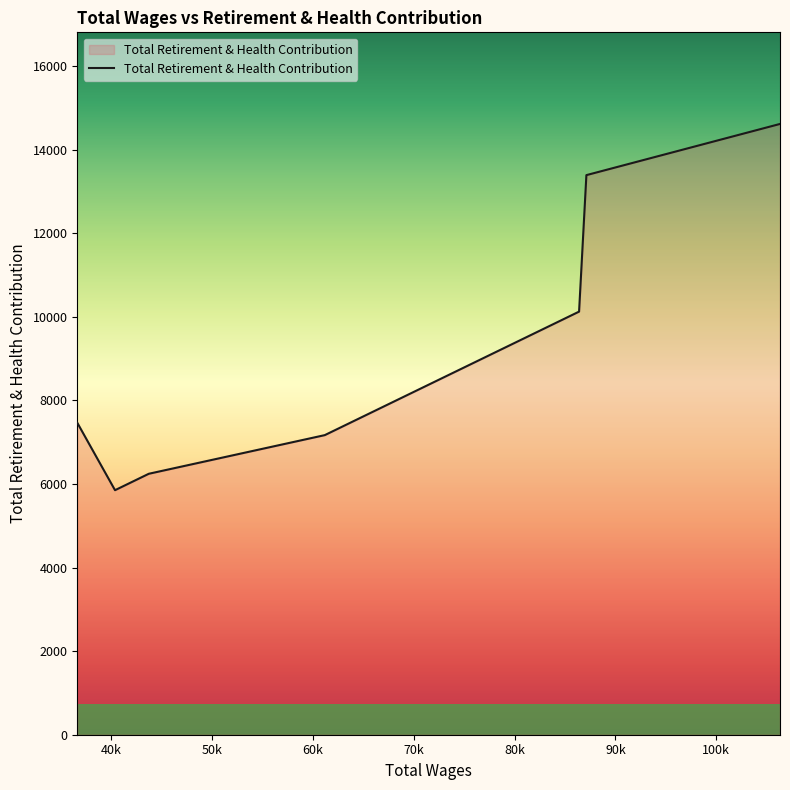

What is the sum of all values?

64877